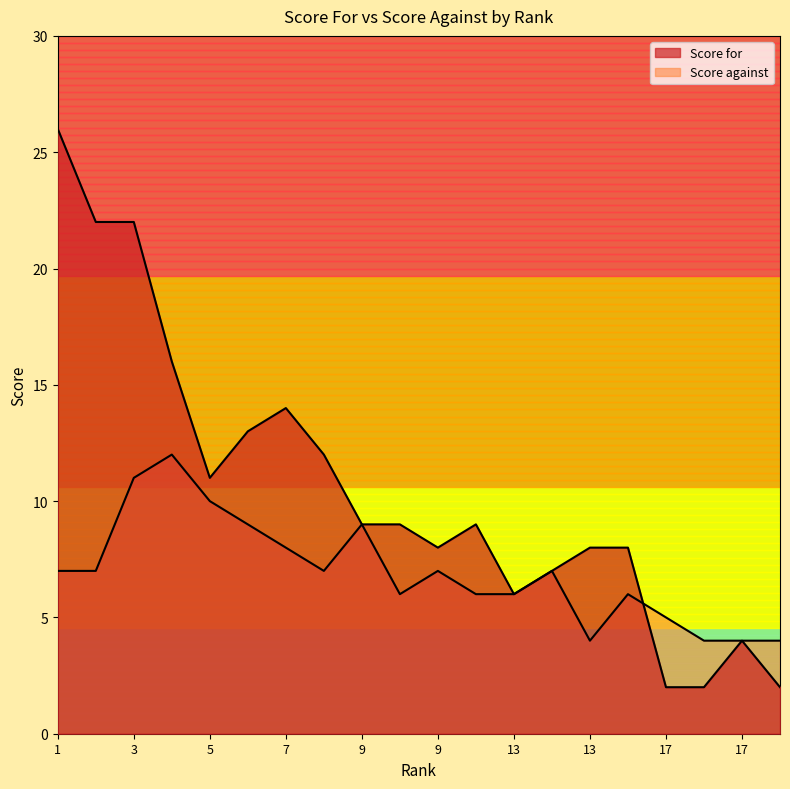

True or false: Score for has more than 1 points higher than both neighbors.

True